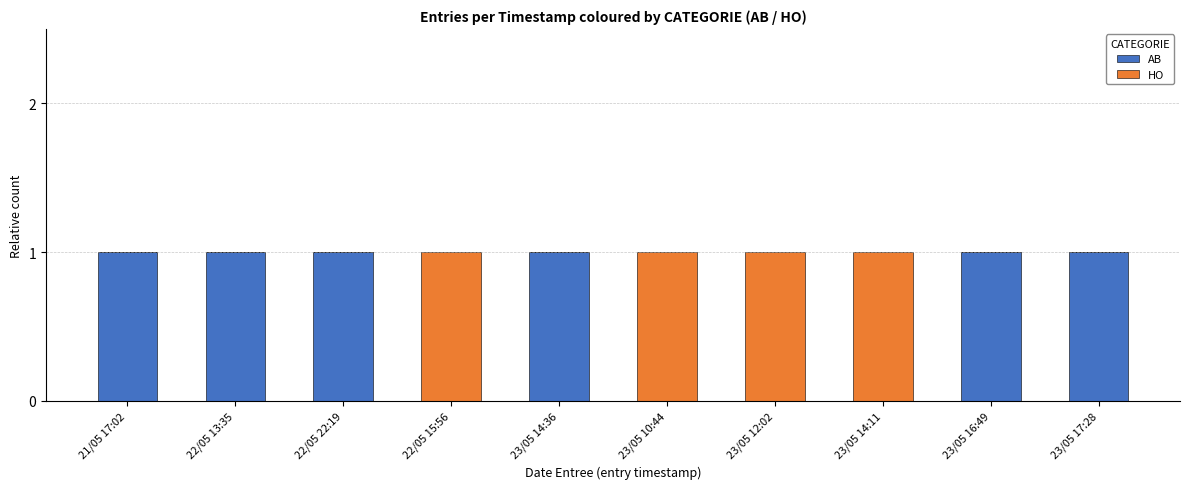

What is the sum of all AB values?

6